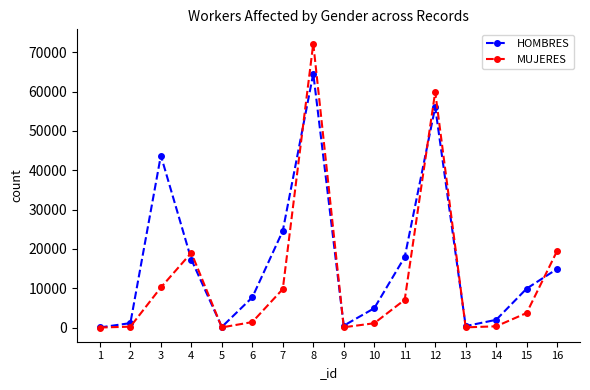

What is the highest value of the HOMBRES series?

64572